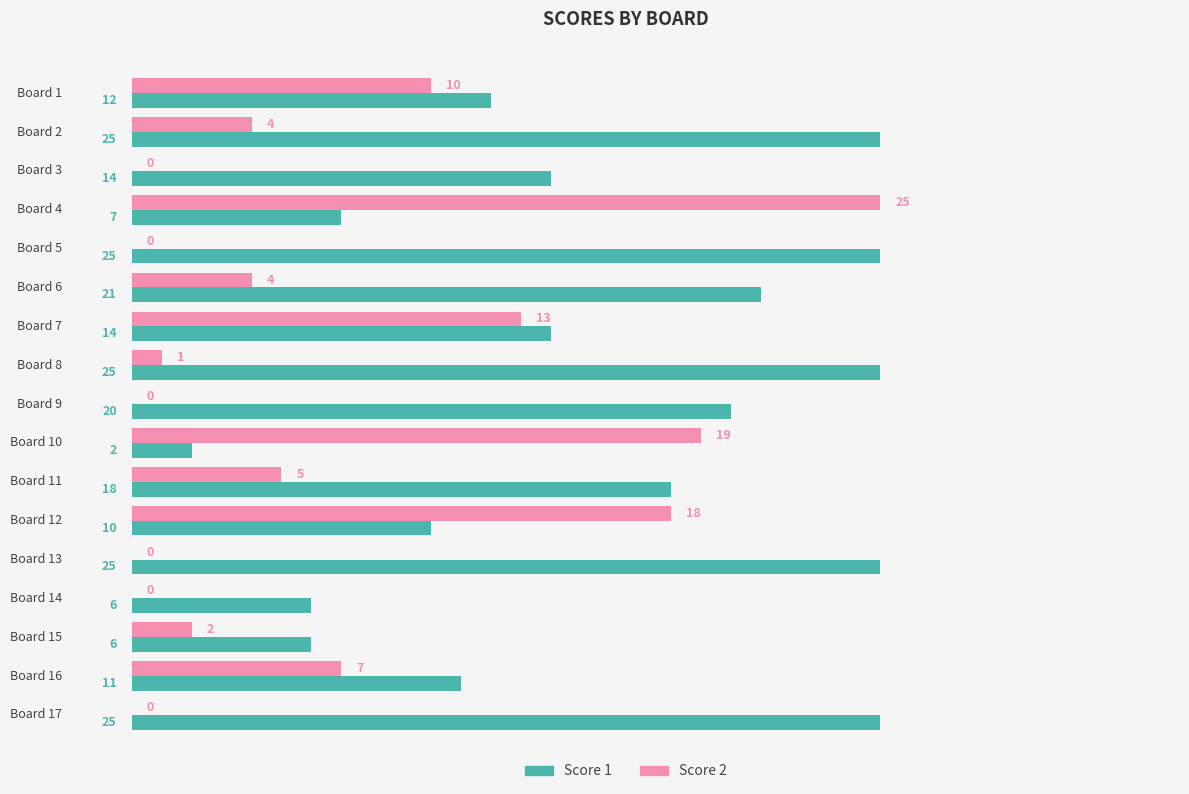

Which series changed the most between Board 9 and Board 14?

Score 1